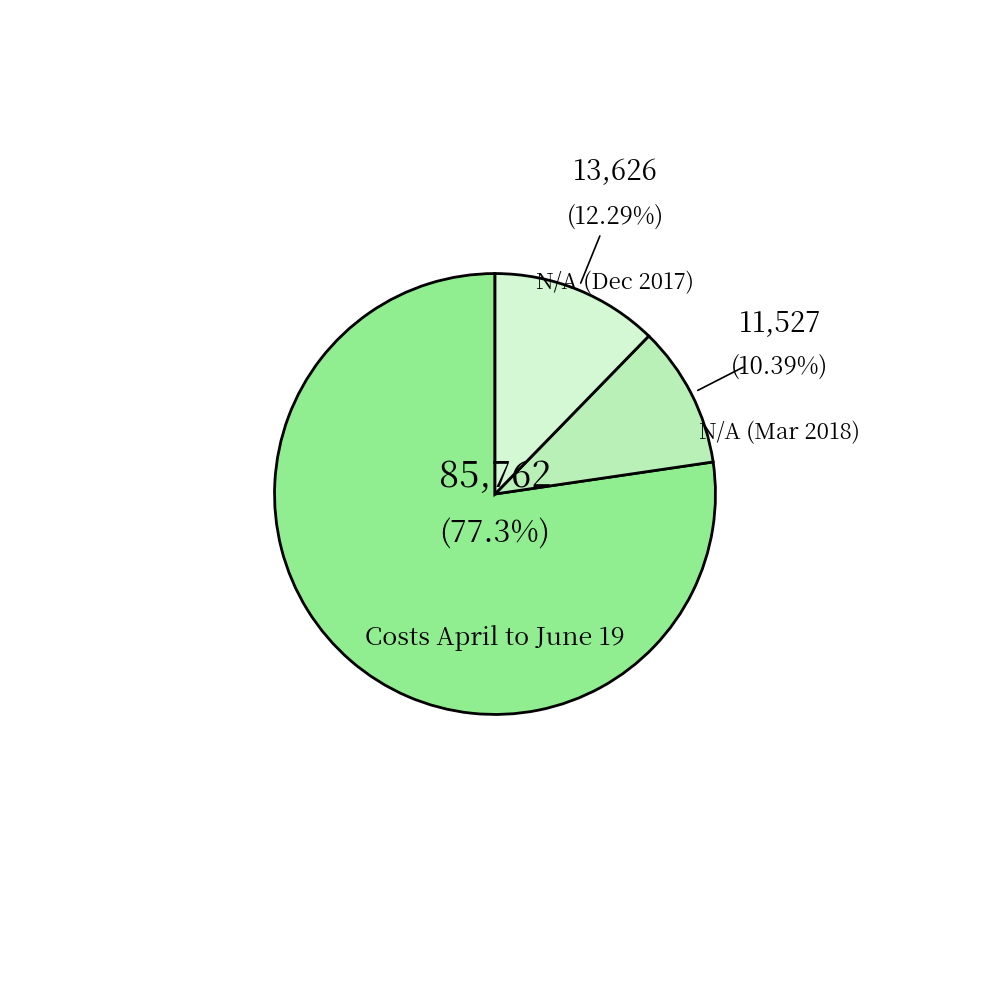

Count the number of slices in the pie.

3